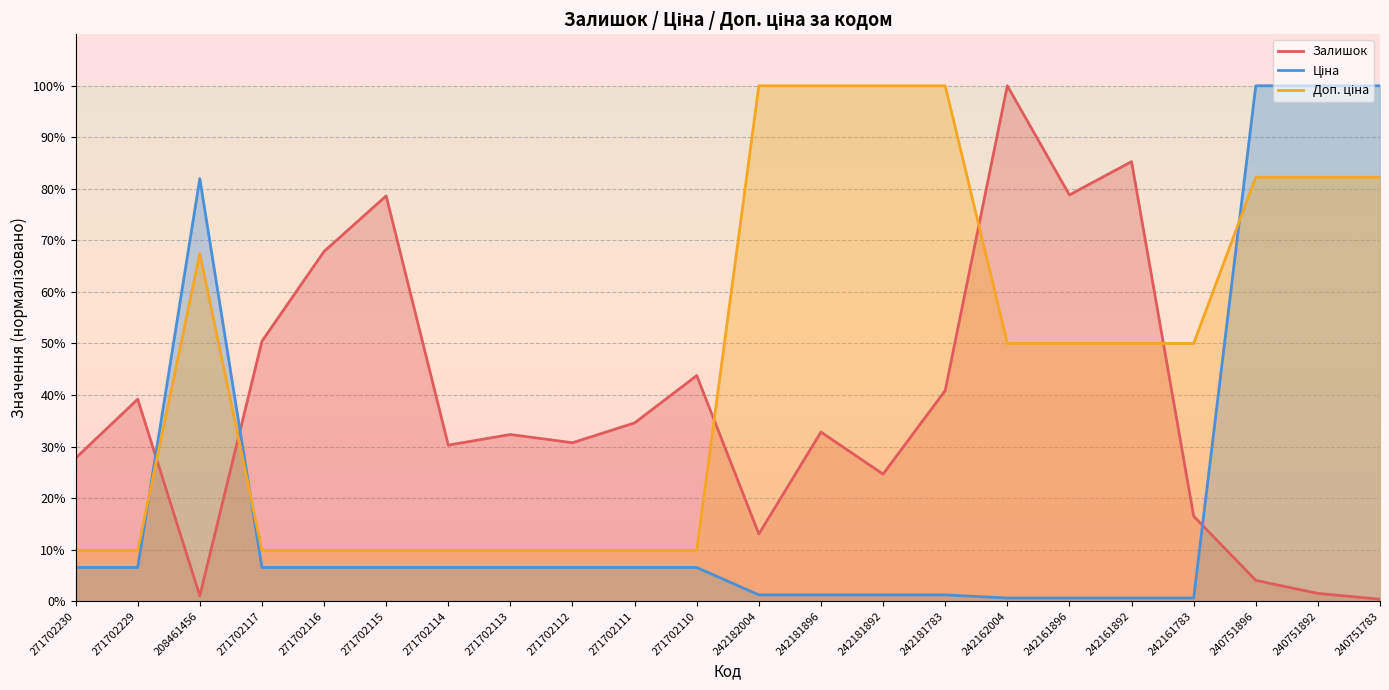

Which series has the widest spread of values?

Залишок